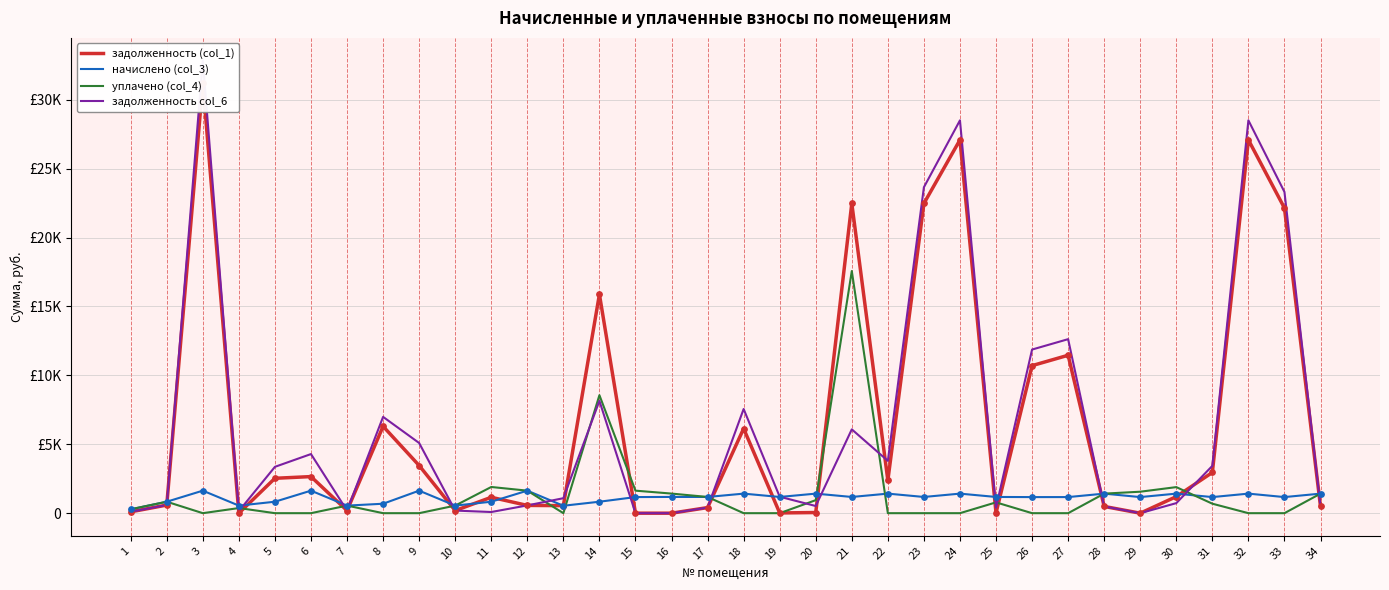

Which series has the widest spread of Y values?

задолженность col_6